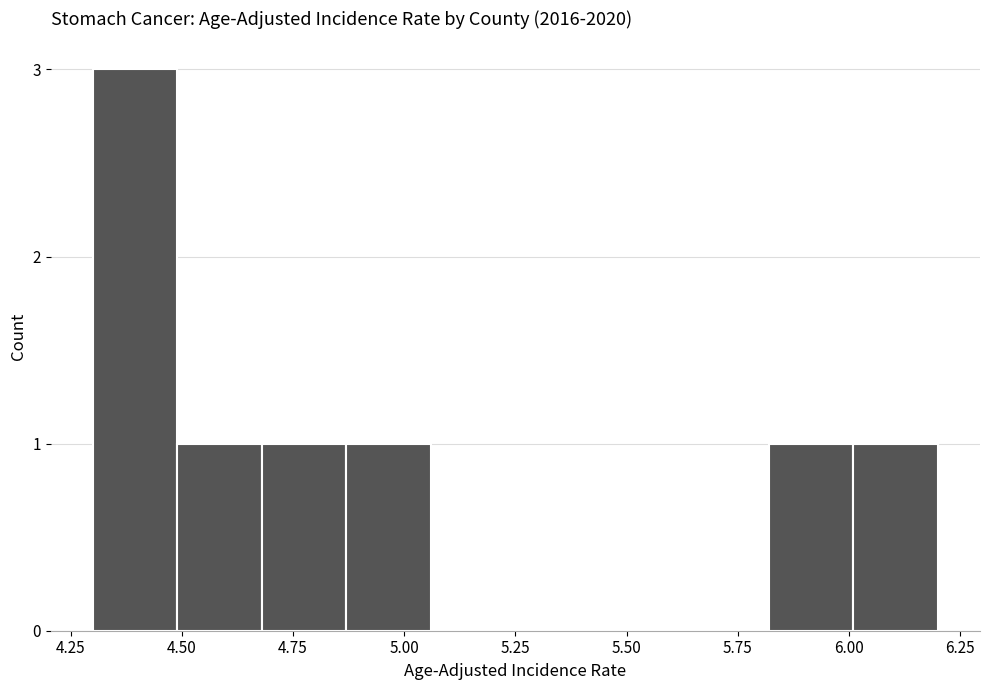

Read against the x-axis, roughly where is the centre of the tallest bar?

4.40